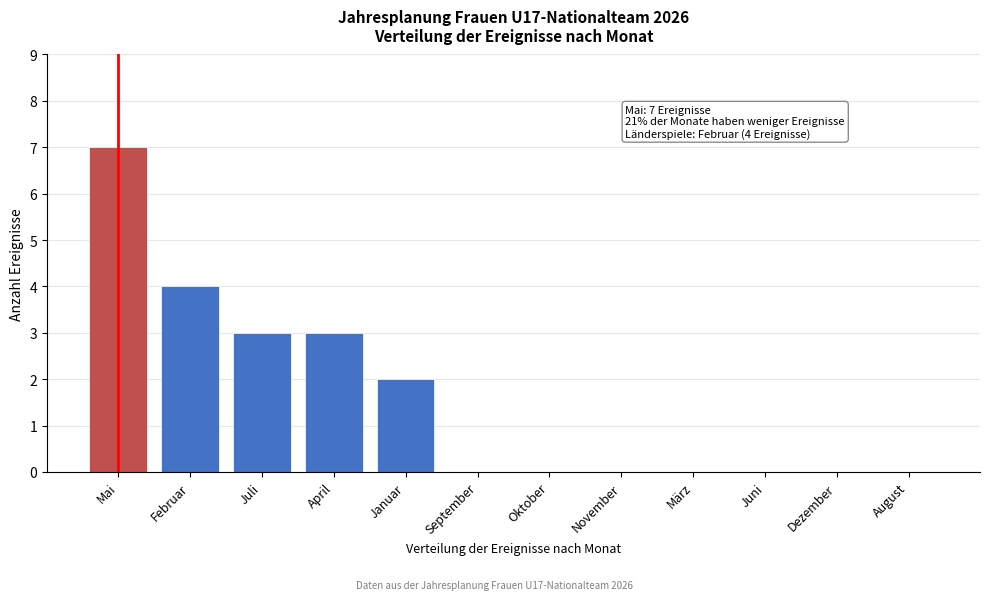

Reading left to right, list all the values displayed in this chart.

Mai=7	Februar=4	Juli=3	April=3	Januar=2	September=0	Oktober=0	November=0	März=0	Juni=0	Dezember=0	August=0